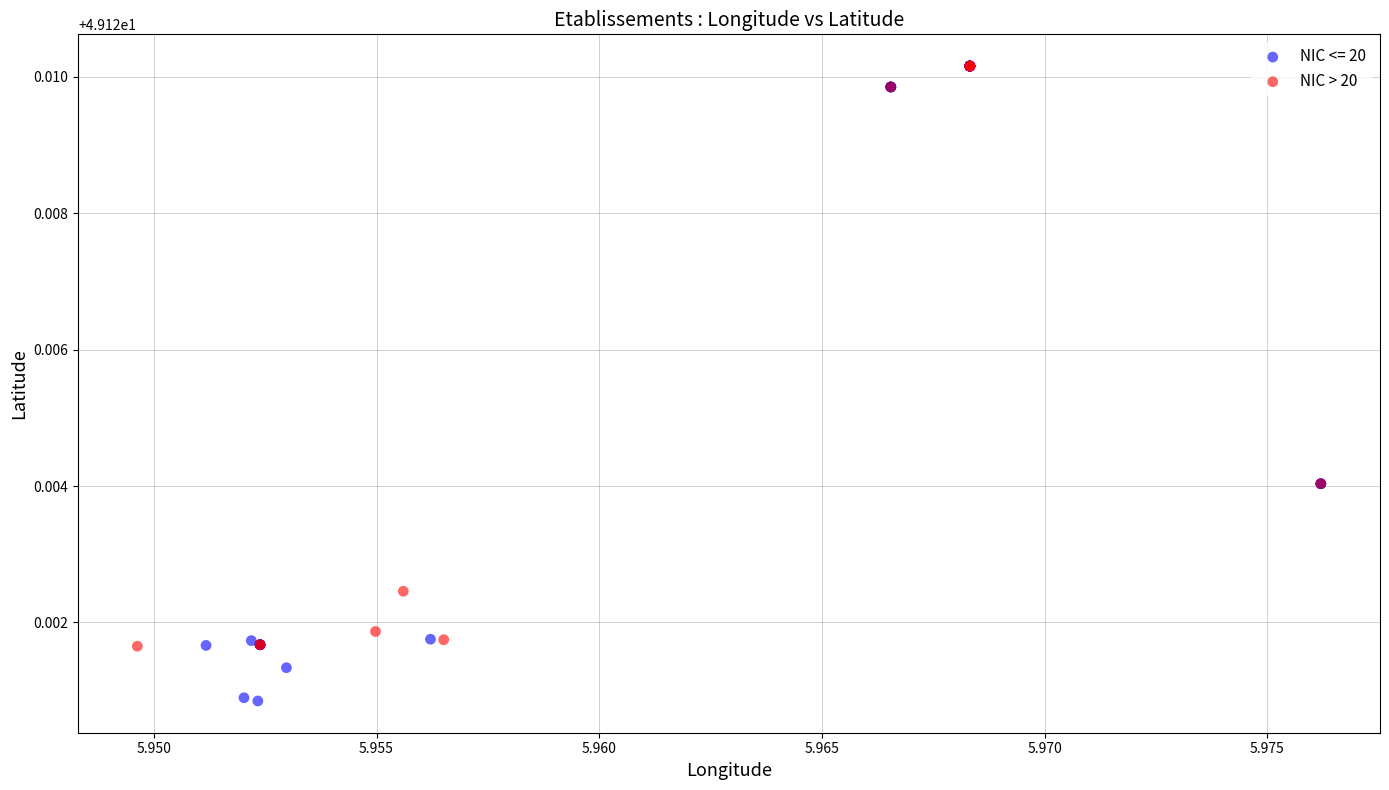

Which series has the widest spread of Y values?

NIC <= 20